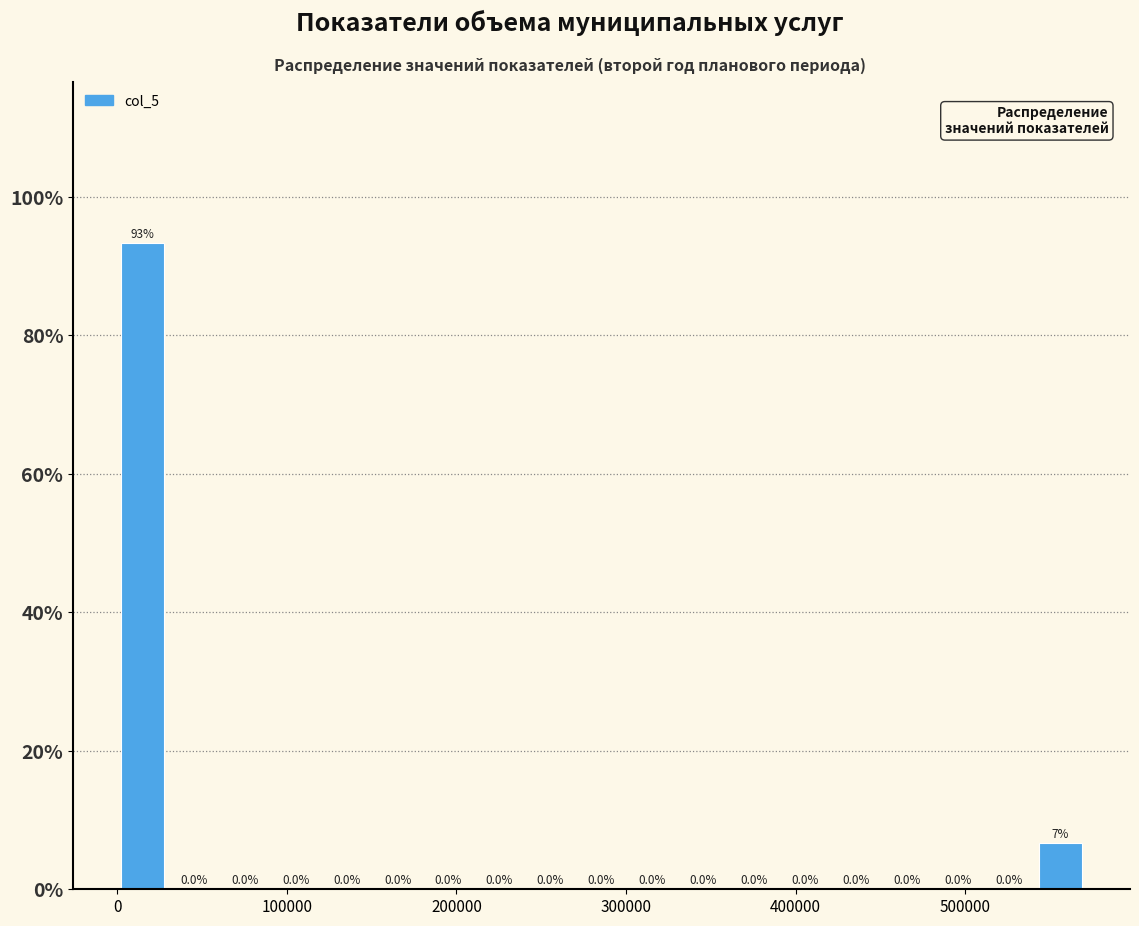

Read against the x-axis, roughly where is the centre of the tallest bar?

20000